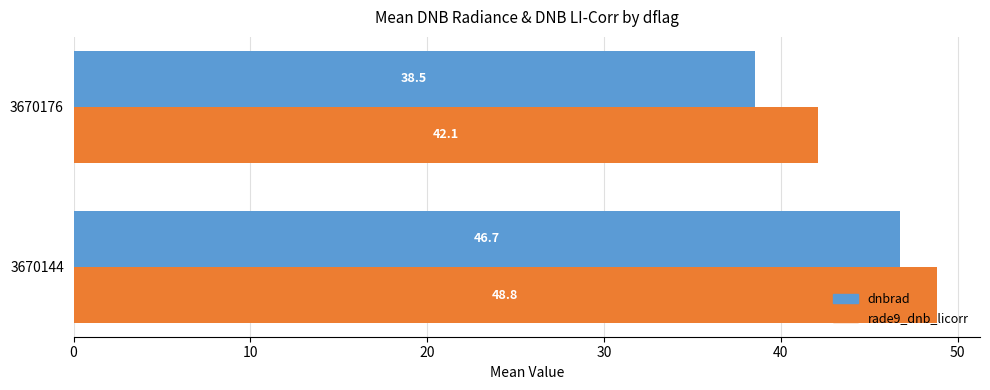

At which label is dnbrad closest to 42?

3670176